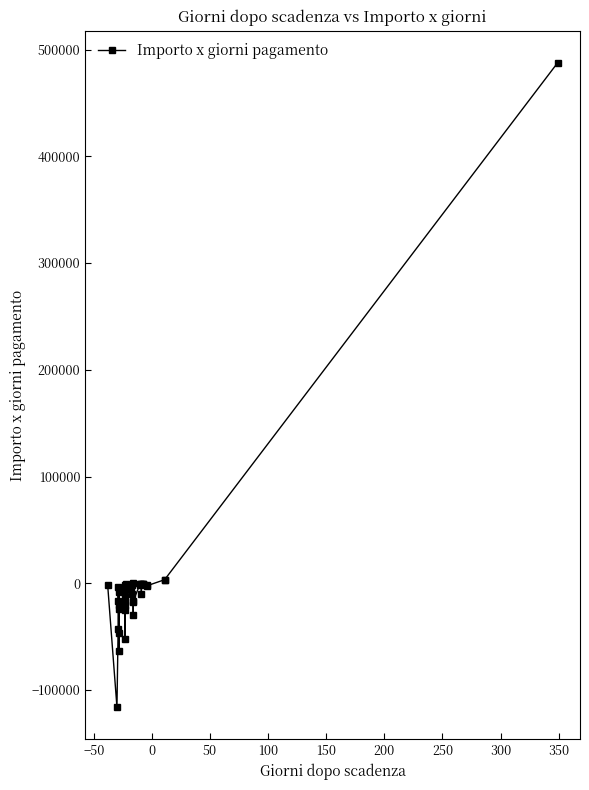

What position from the right is −50?

37